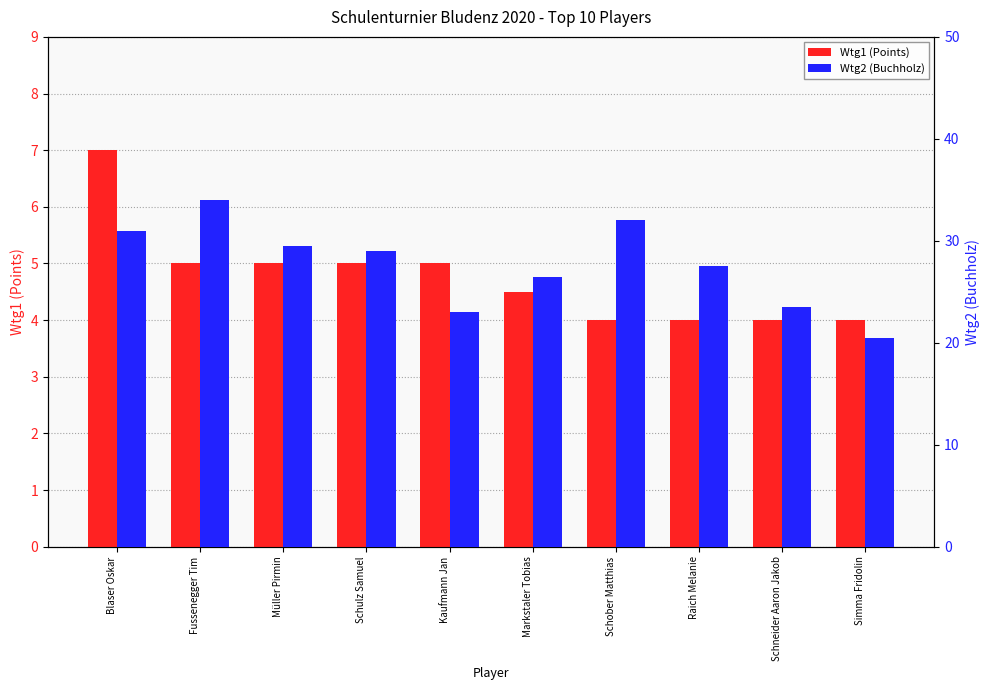

Rank the series at Schober Matthias from highest to lowest value.

Wtg2 (Buchholz), Wtg1 (Points)